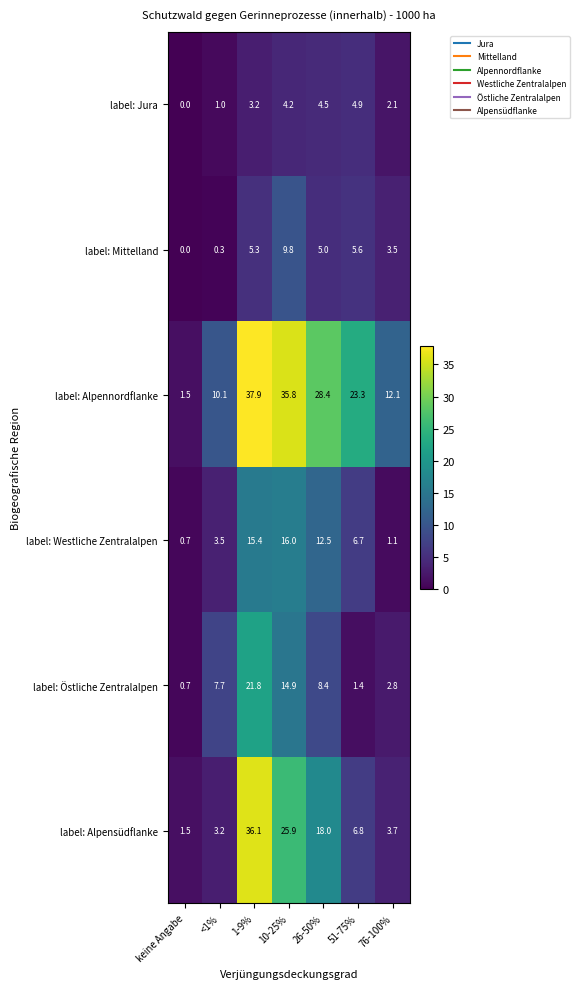

Which series has the widest spread of values?

label: Alpennordflanke